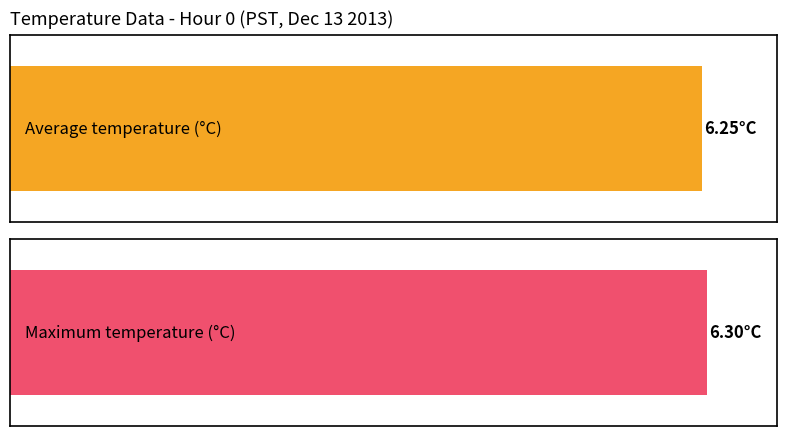

Which series has the widest spread of values?

Average temperature